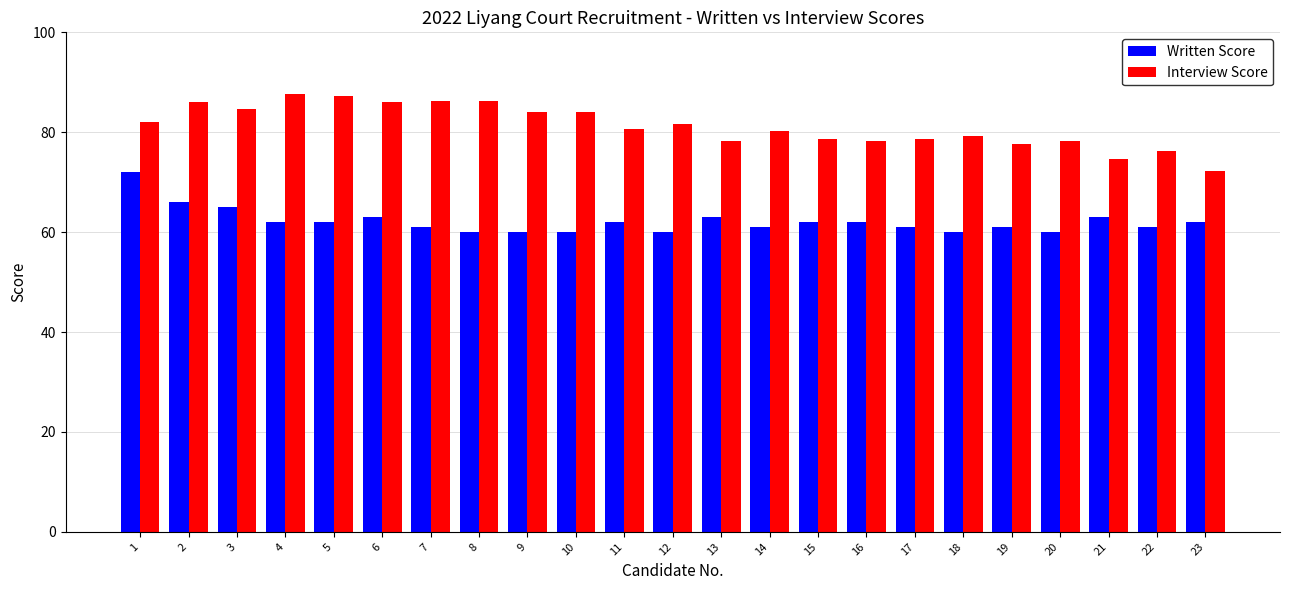

Which series has the largest total across all categories?

Interview Score